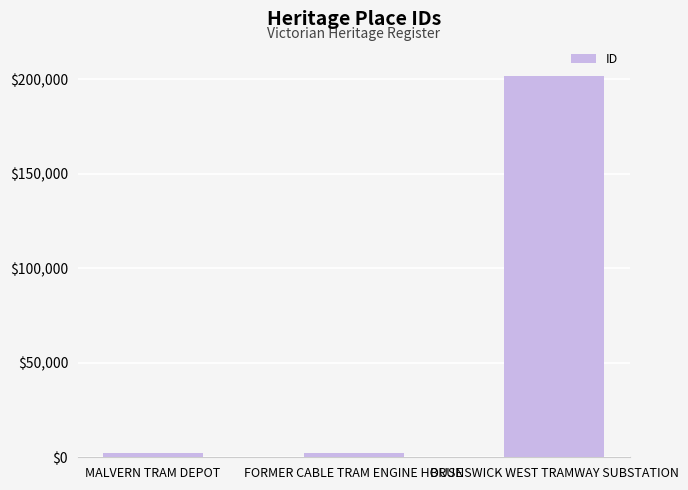

What is the label of the 1st bar from the right?

BRUNSWICK WEST TRAMWAY SUBSTATION